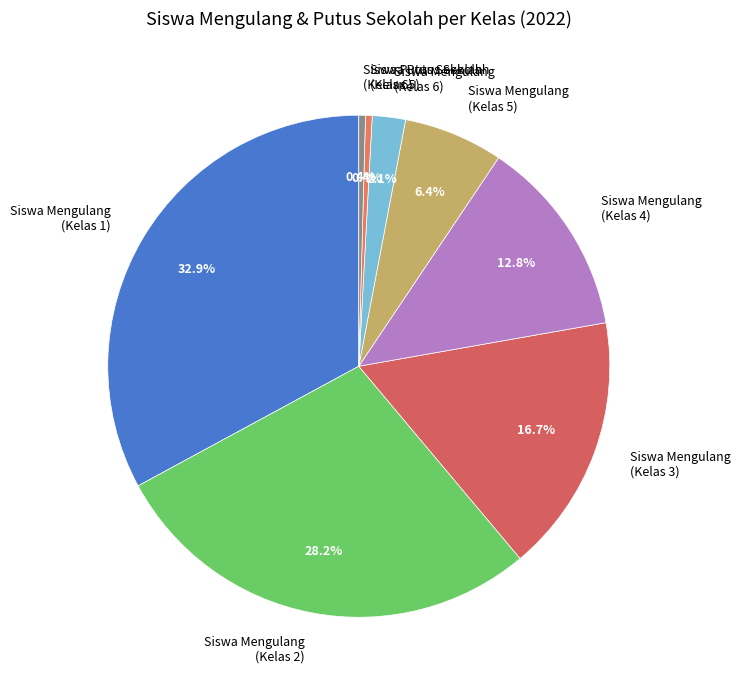

To the nearest percent, what is the average slice percentage?

12%